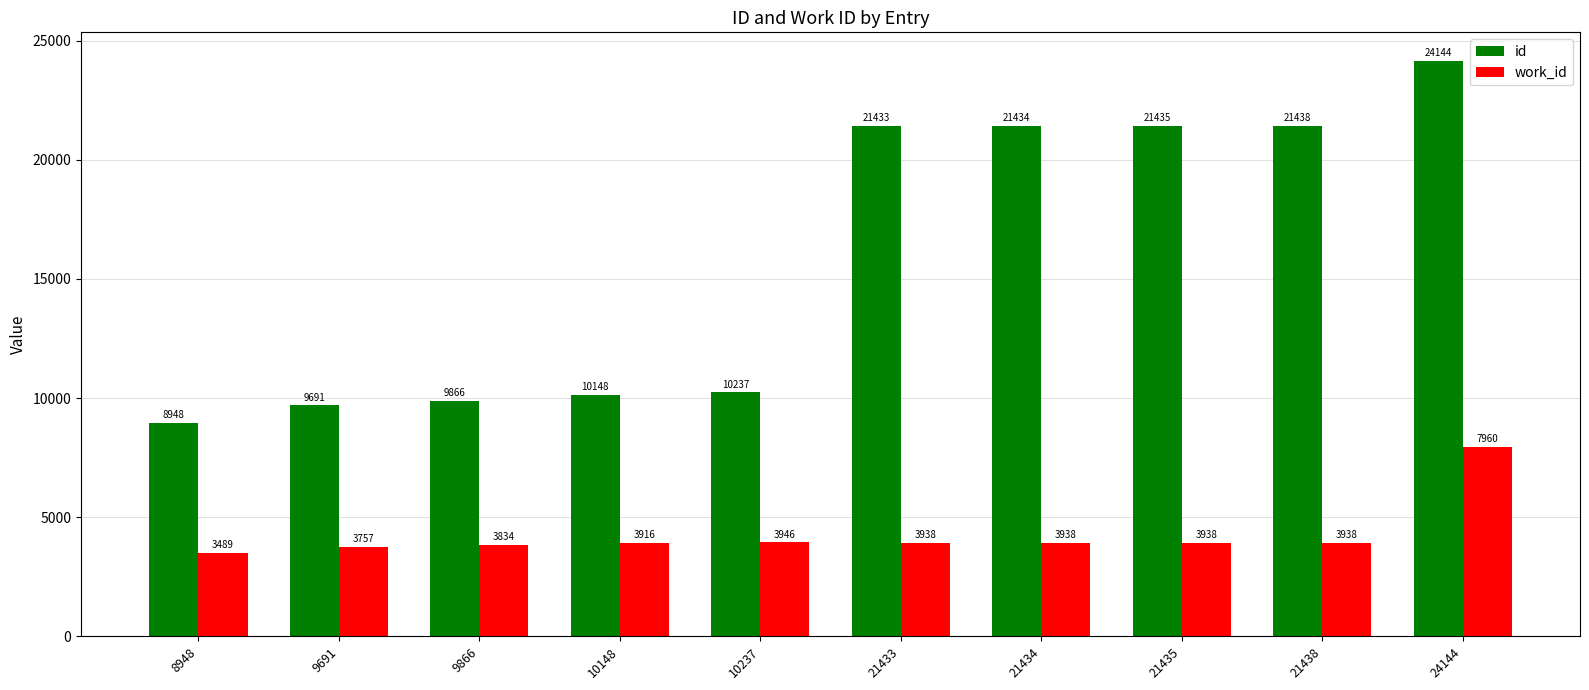

Reading right to left, extract all data points from this chart.

id: 24144=24144	21438=21438	21435=21435	21434=21434	21433=21433	10237=10237	10148=10148	9866=9866	9691=9691	8948=8948
work_id: 24144=7960	21438=3938	21435=3938	21434=3938	21433=3938	10237=3946	10148=3916	9866=3834	9691=3757	8948=3489